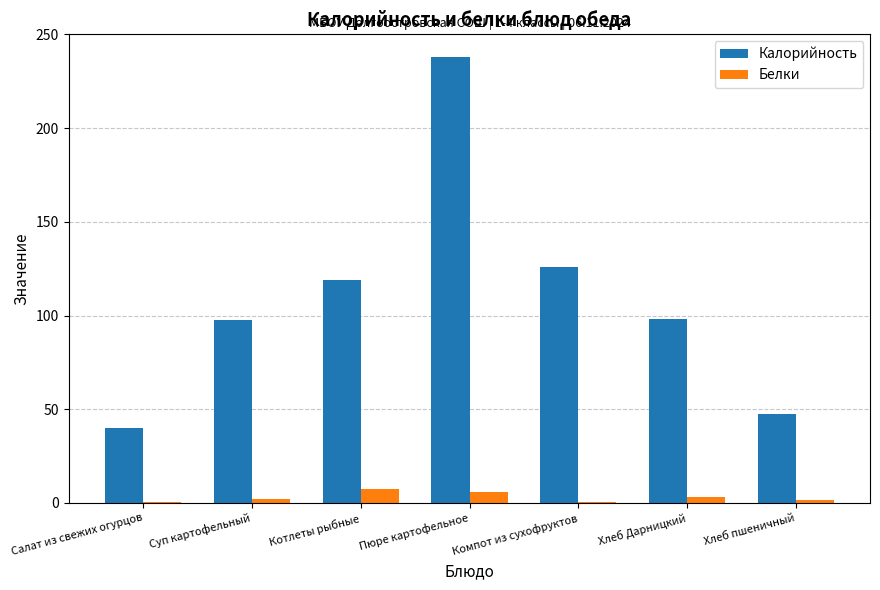

What is the approximate value of Белки at Котлеты рыбные?

7.2